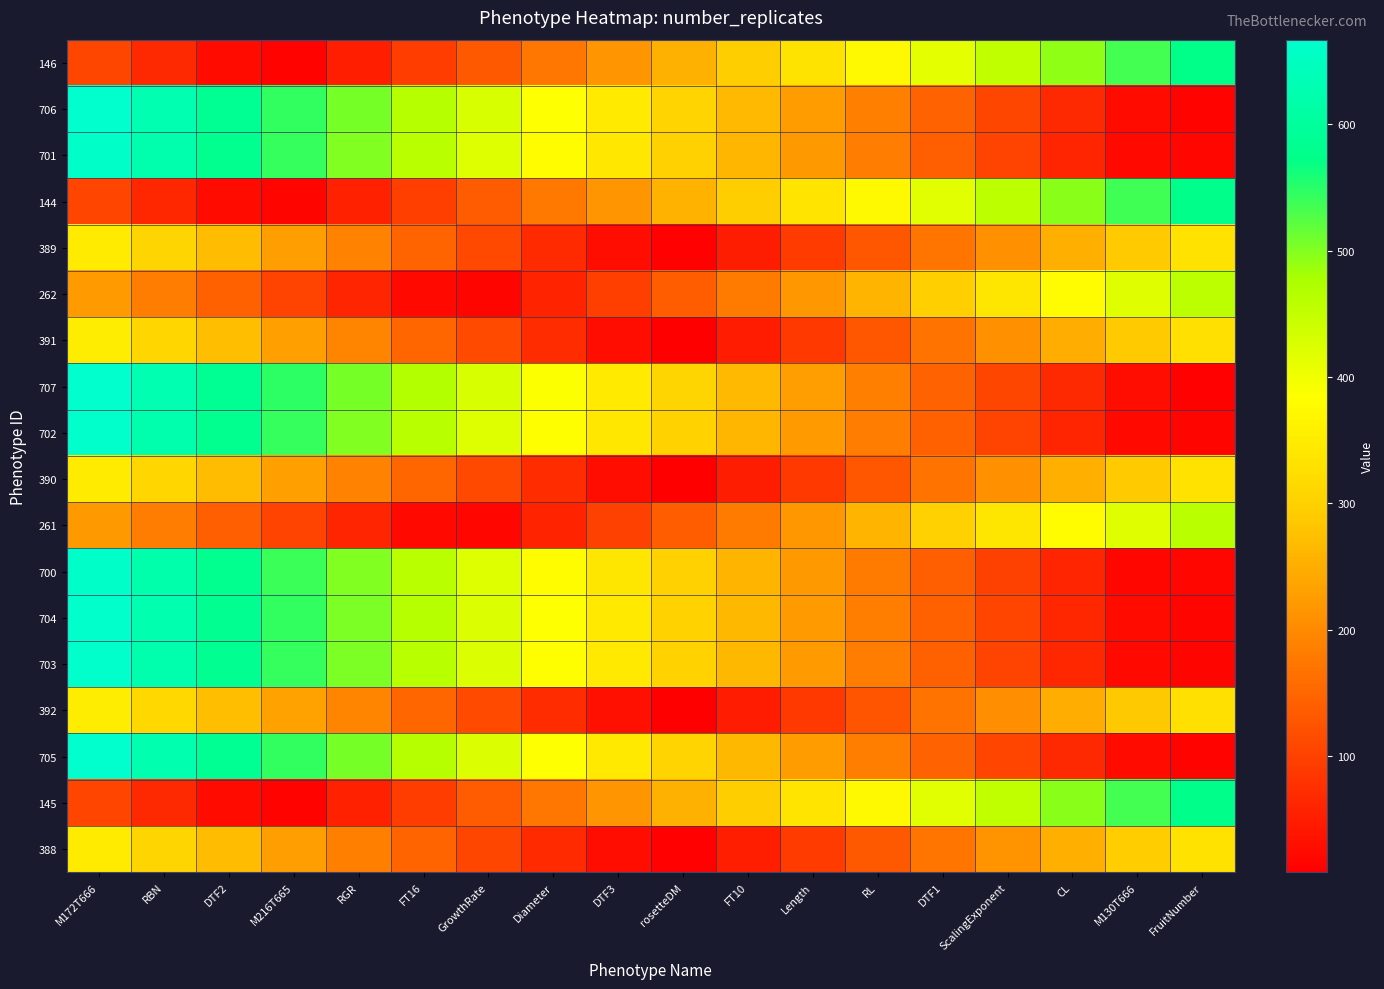

List the series in order of their peak value, highest first.

707, 706, 705, 704, 703, 702, 701, 700, 144, 145, 146, 261, 262, 392, 391, 390, 389, 388